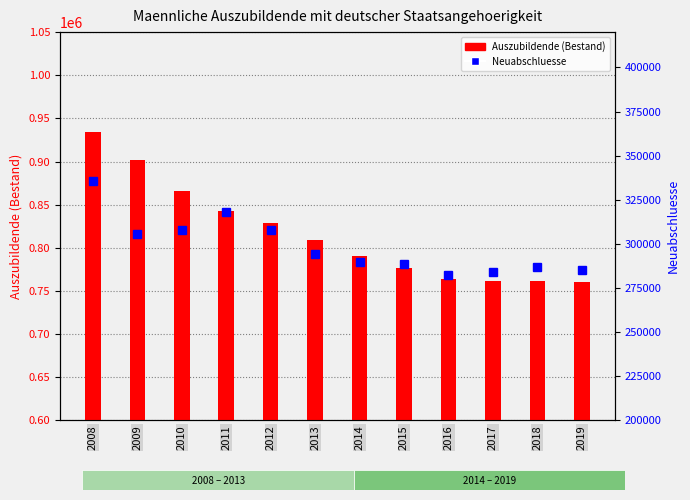

Reading right to left, what are all the values shown in this chart?

Auszubildende (Bestand): 2019=760656	2018=761361	2017=761229	2016=763992	2015=776460	2014=790203	2013=808545	2012=828645	2011=842322	2010=865725	2009=901923	2008=933864
Neuabschluesse: 2019=285219	2018=286905	2017=284199	2016=282594	2015=288567	2014=289596	2013=294354	2012=307773	2011=317799	2010=307659	2009=305889	2008=335880